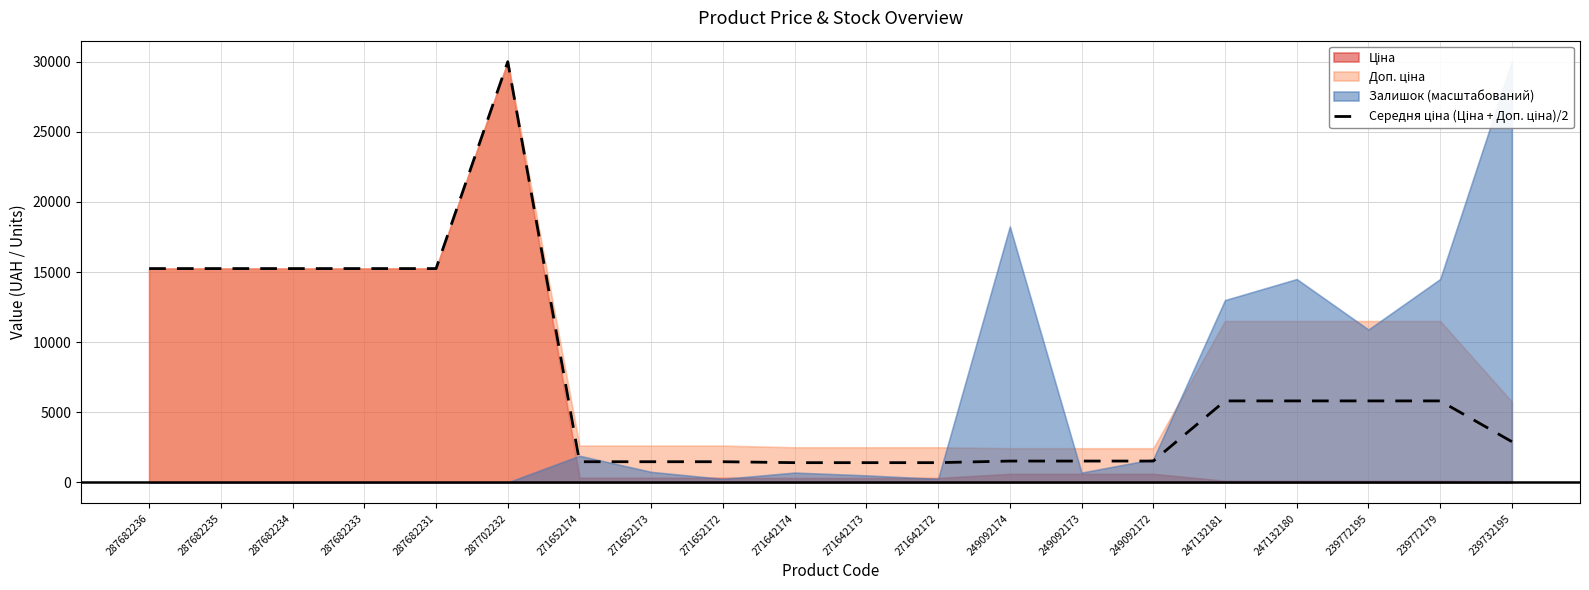

Which has a higher value, 271652173 or 271652172?

271652173